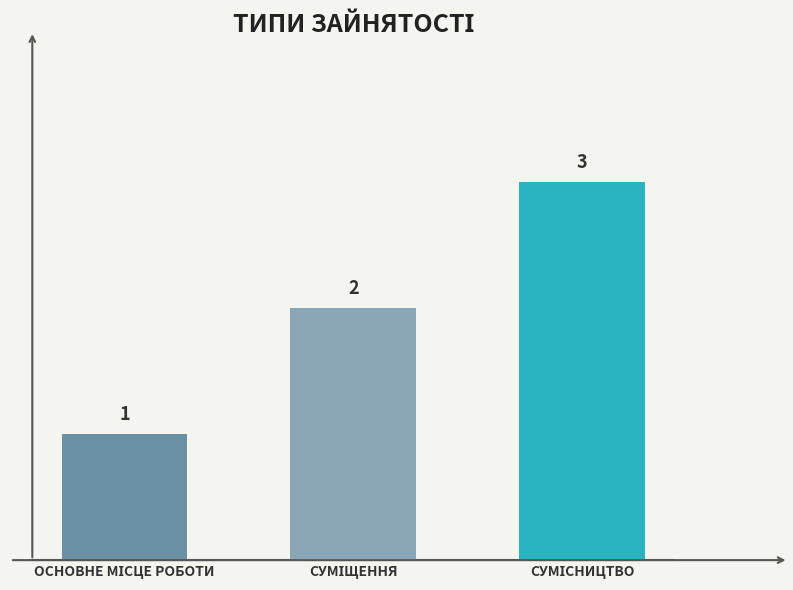

How many values are between 1 and 3?

3